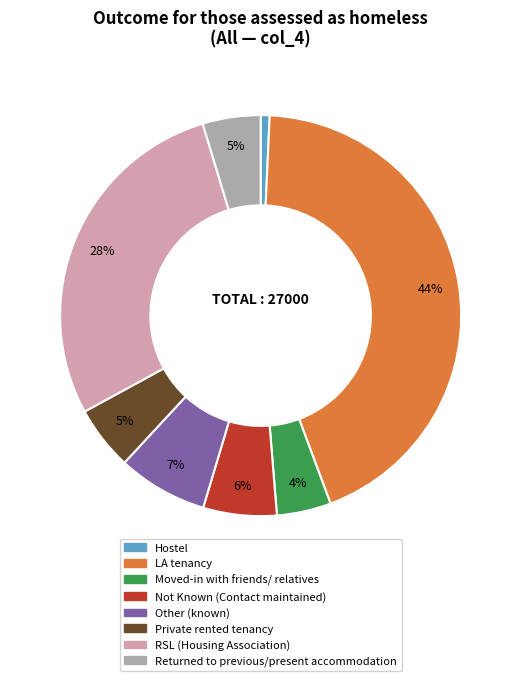

How many slices are in this pie chart?

8